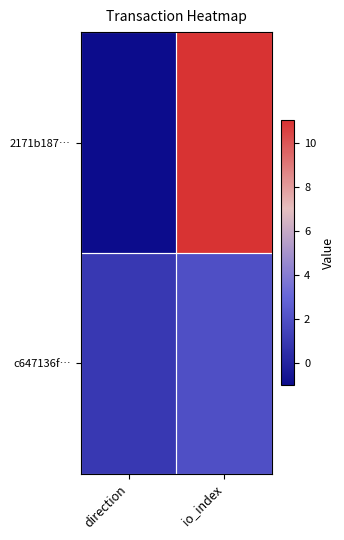

Reading left to right, transcribe all the data shown in this chart.

2171b187…: direction=-1	io_index=11
c647136f…: direction=1	io_index=2